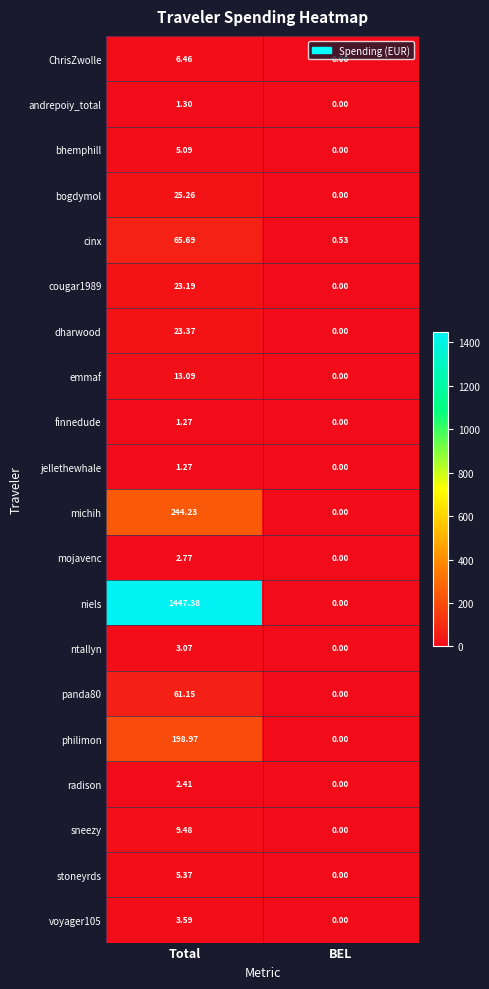

At how many categories does at least one series exceed 565?

1